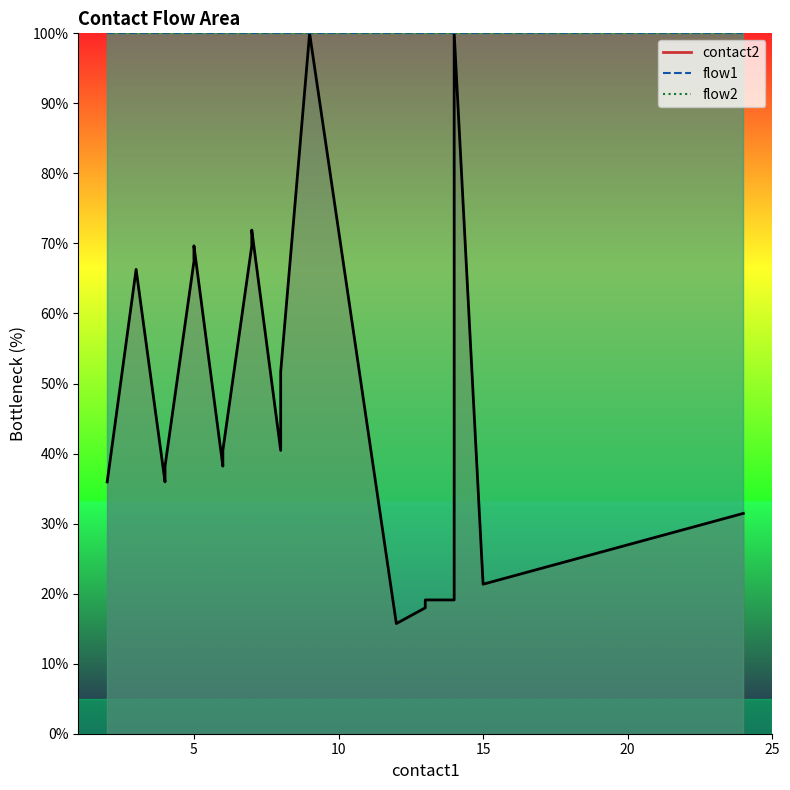

What is the sum of all flow1_line values?

3000.0